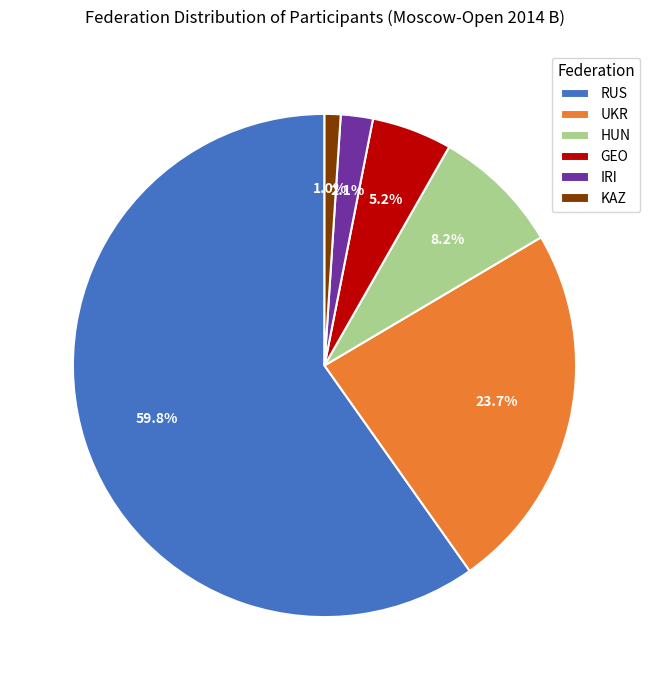

Which category accounts for the majority?

RUS